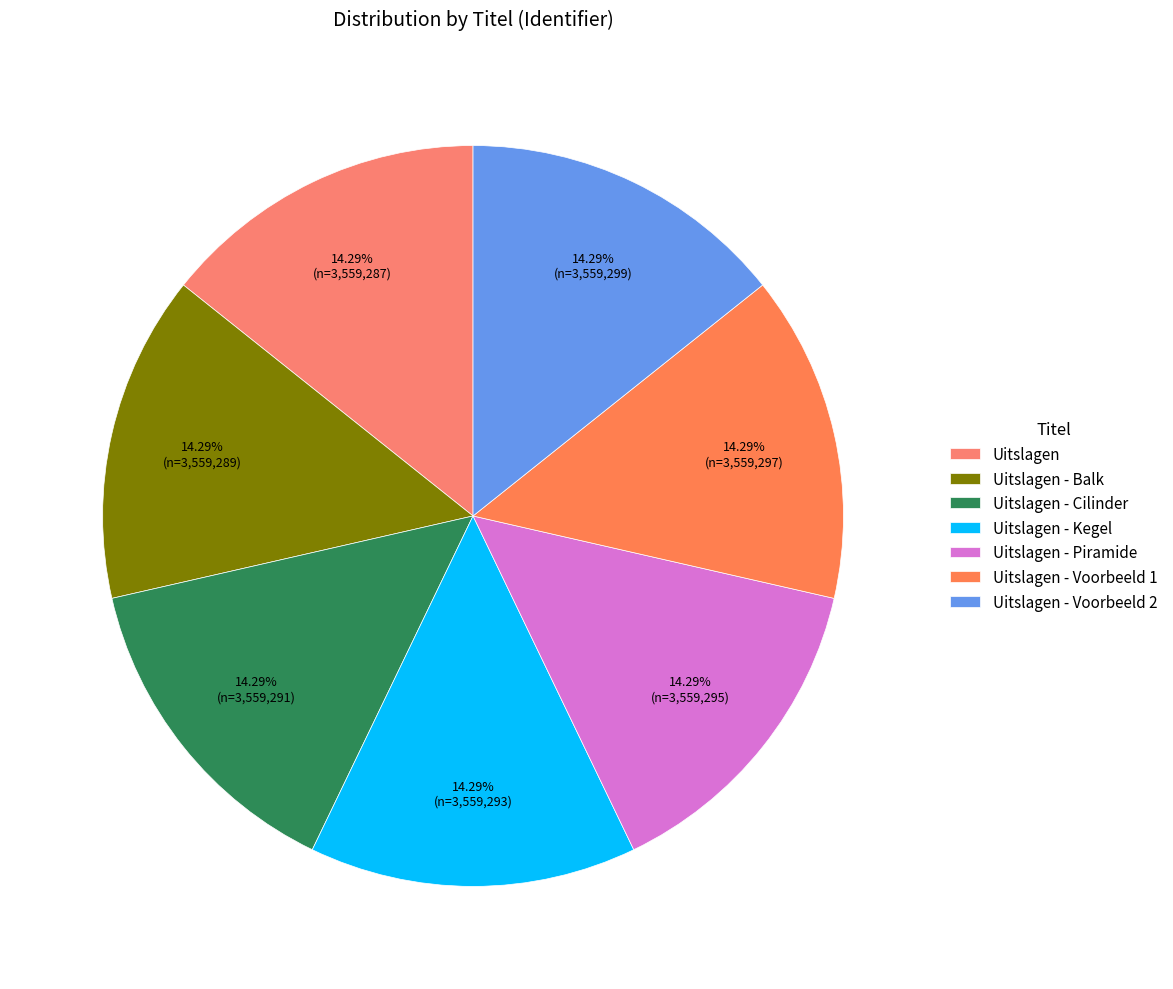

Count the number of slices in the pie.

7